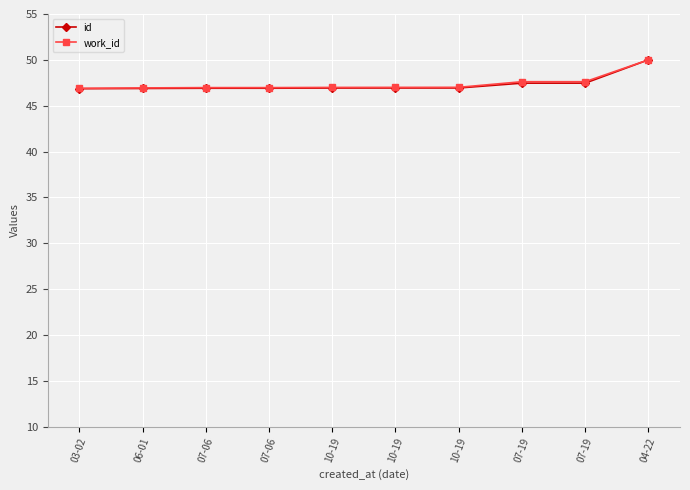

Reading left to right, extract all data points from this chart.

id: 03-02=46.9	06-01=46.9	07-06=46.9	07-06=46.9	10-19=46.9	10-19=46.9	10-19=46.9	07-19=47.5	07-19=47.5	04-22=50.0
work_id: 03-02=46.9	06-01=46.9	07-06=47.0	07-06=47.0	10-19=47.0	10-19=47.0	10-19=47.0	07-19=47.6	07-19=47.6	04-22=50.0